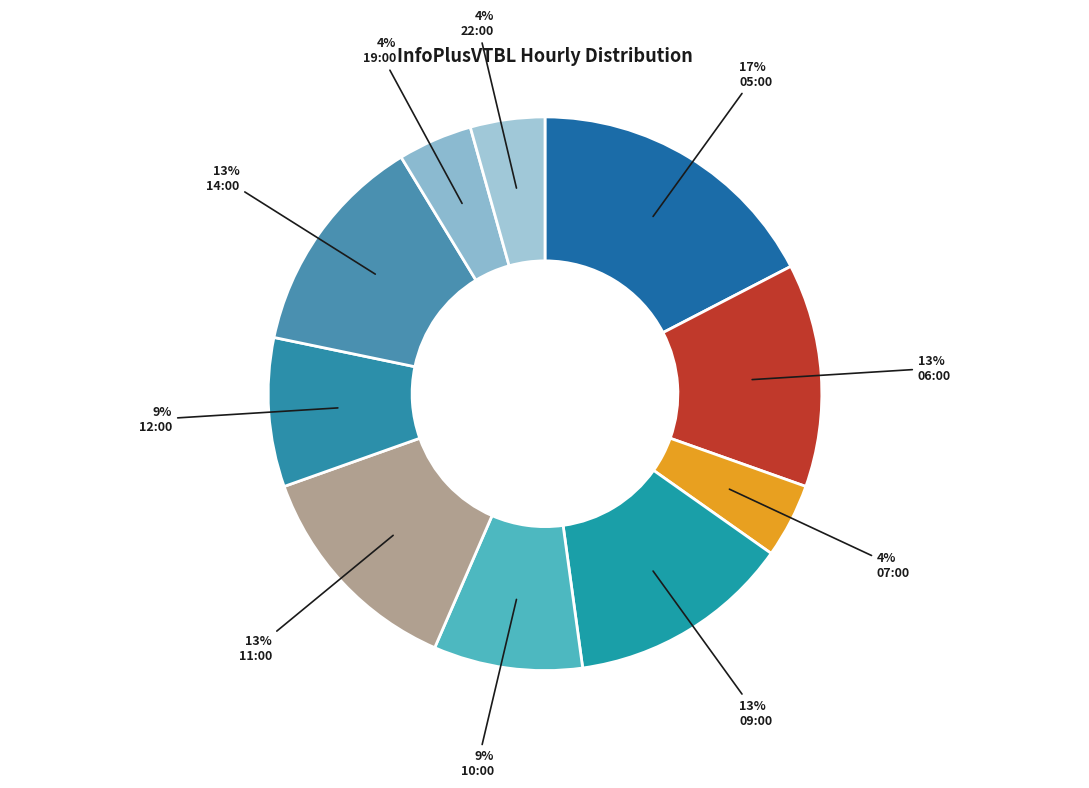

To the nearest percent, what percentage of the pie is 19:00?

4%